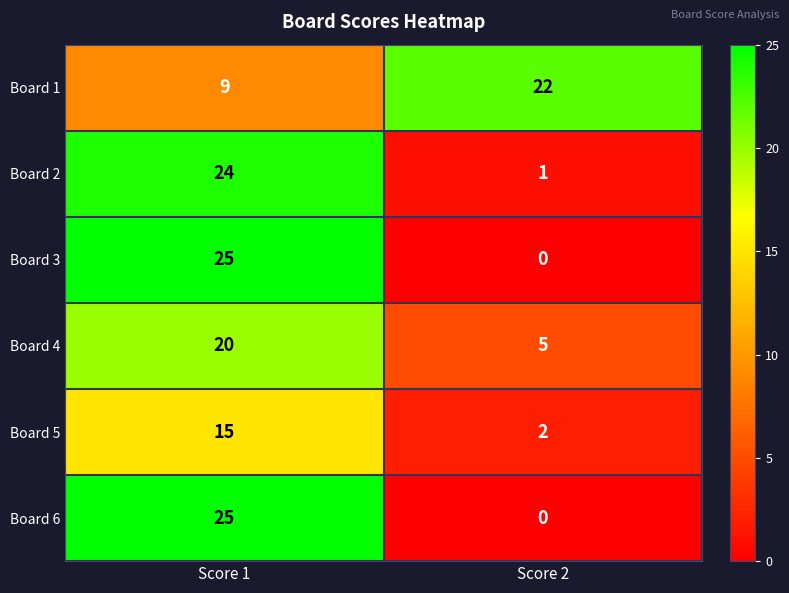

What is the difference between the Board 1 values at Score 1 and Score 2?

13